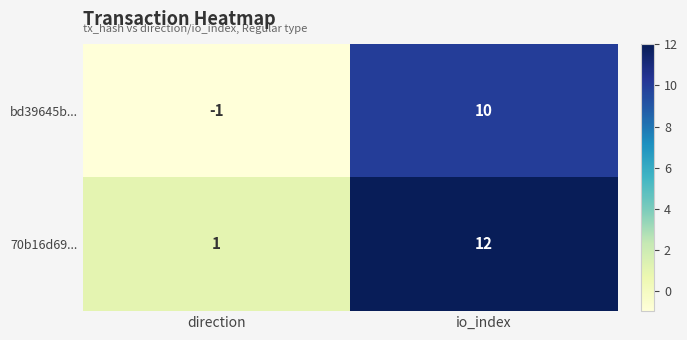

What is the greatest value displayed?

12